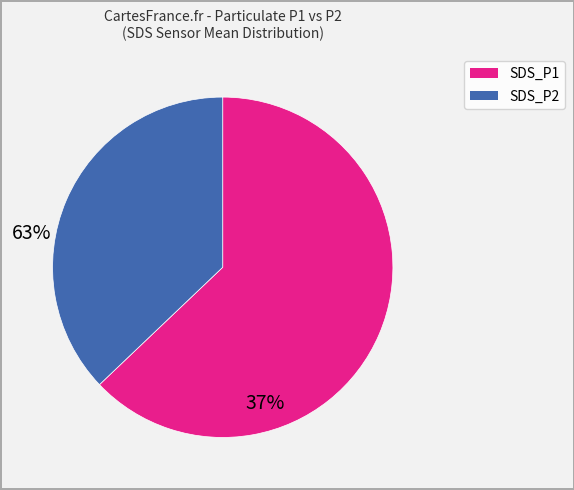

Does any single category account for the majority?

Yes